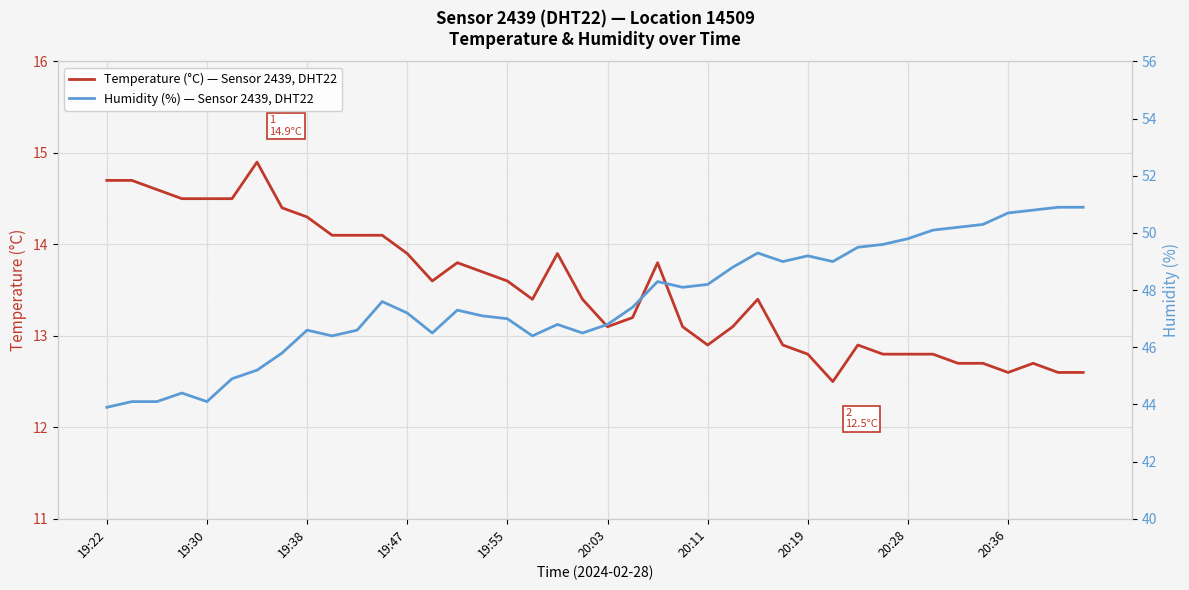

What is the minimum value for Temperature (°C) — Sensor 2439, DHT22?

12.5